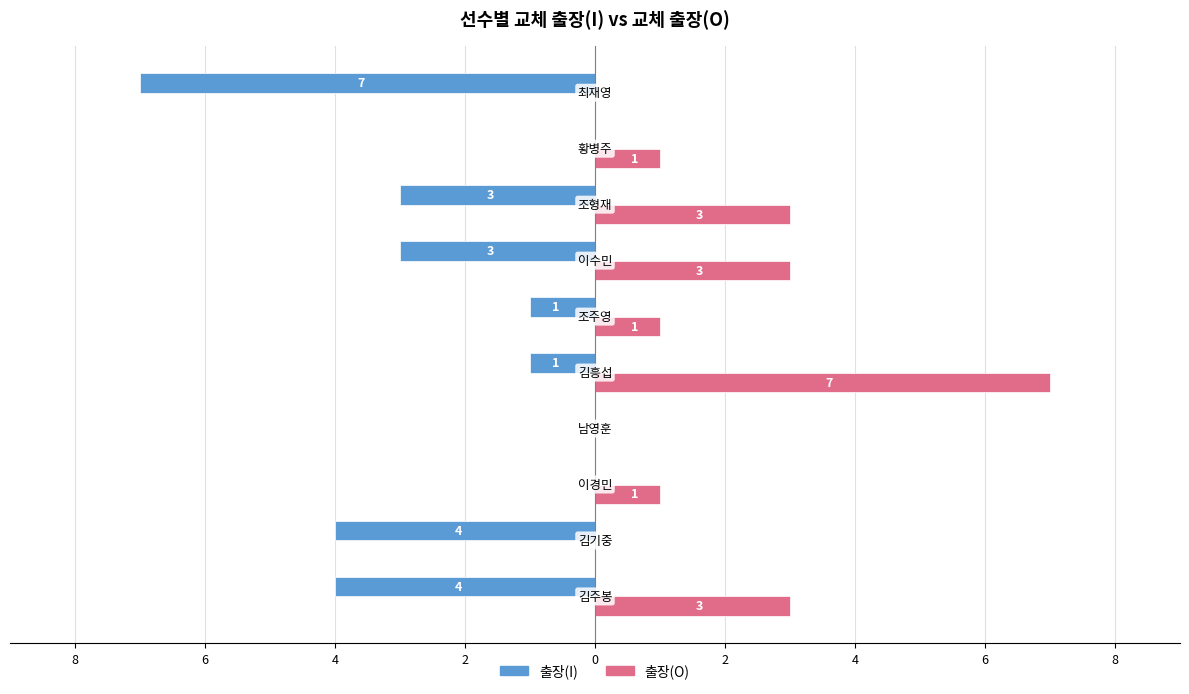

What are all the series names shown in the legend?

출장(I), 출장(O)